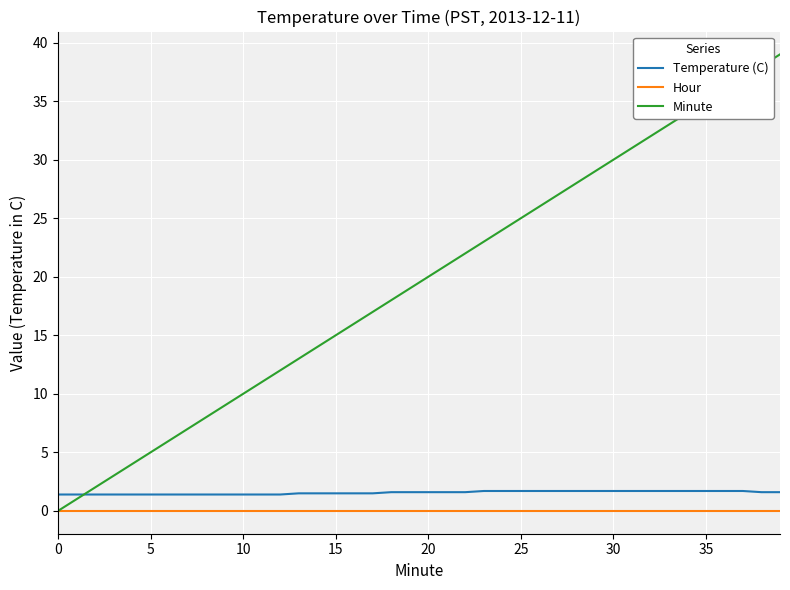

What is the greatest value displayed?

39.0